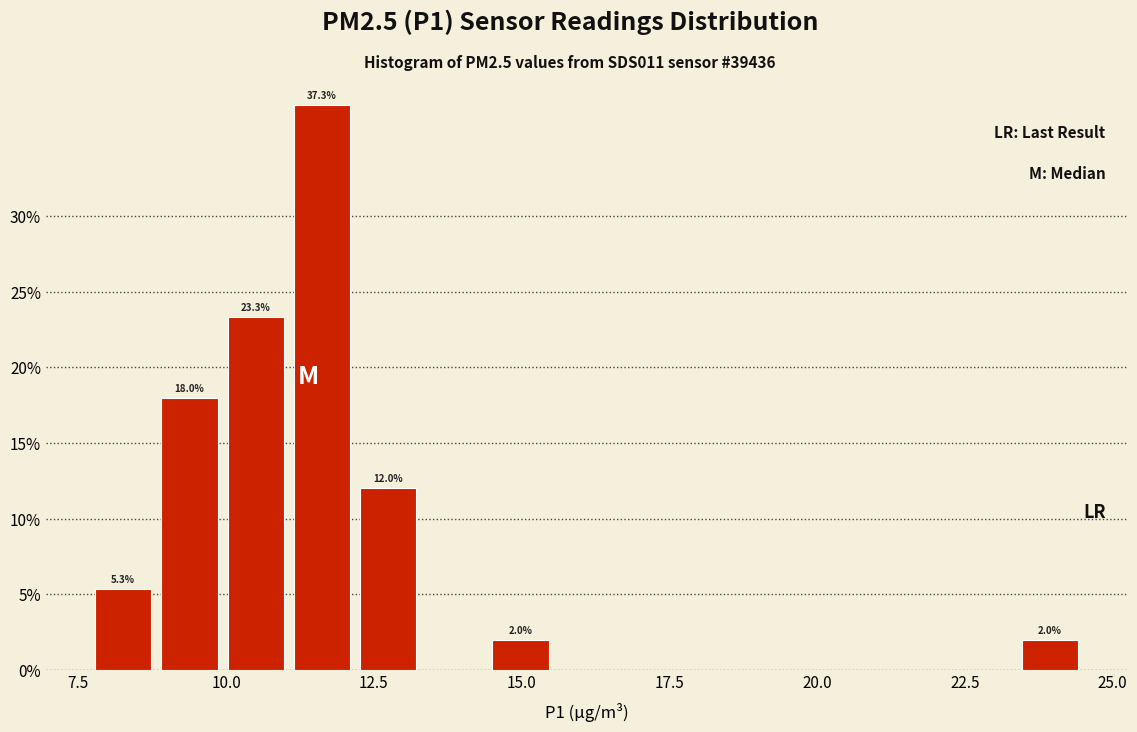

Around what value on the x-axis is the tallest bar? Give the approximate position of its centre, as read against the axis.

11.5